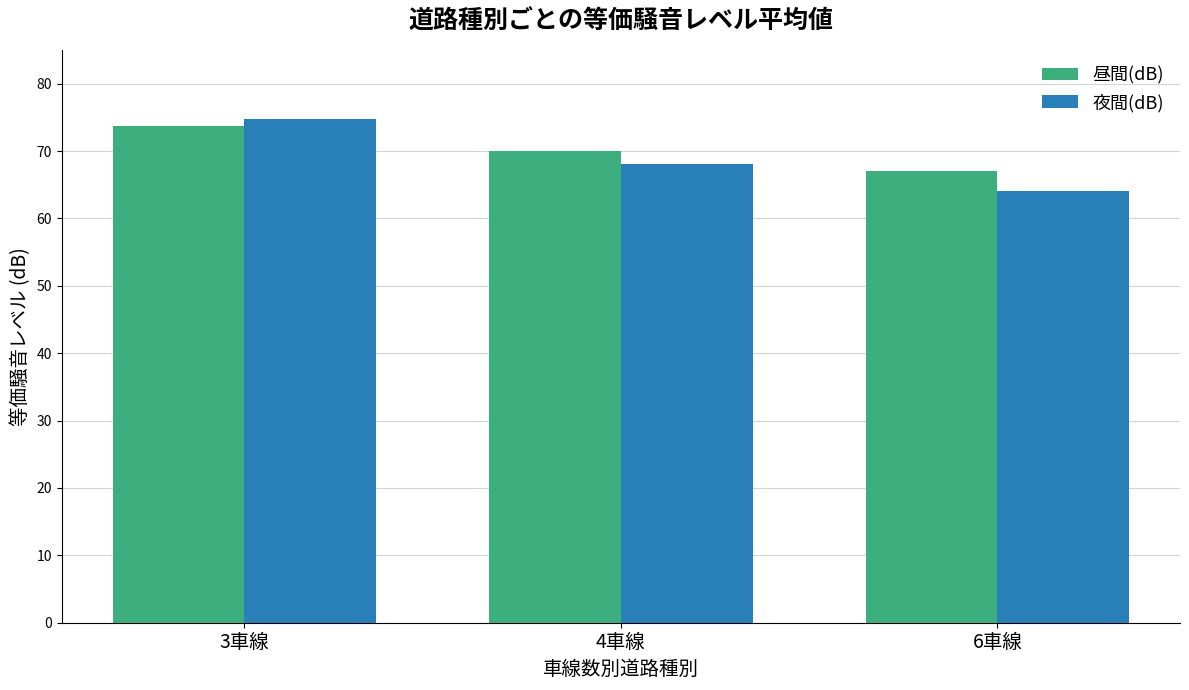

True or false: 夜間(dB) has a value of 68.1 at 4車線.

True